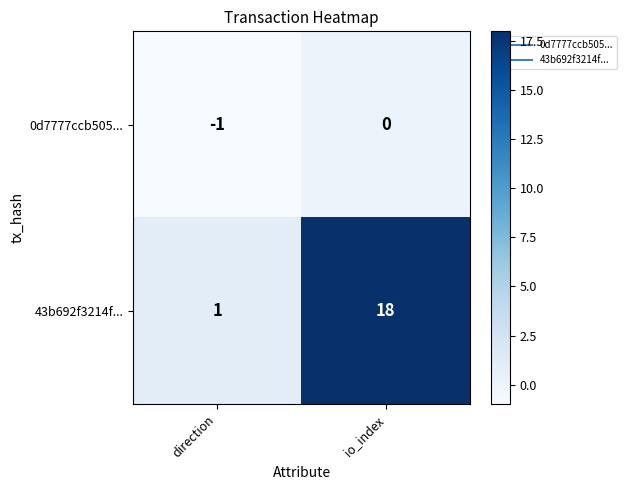

At how many categories does at least one series exceed 2?

1